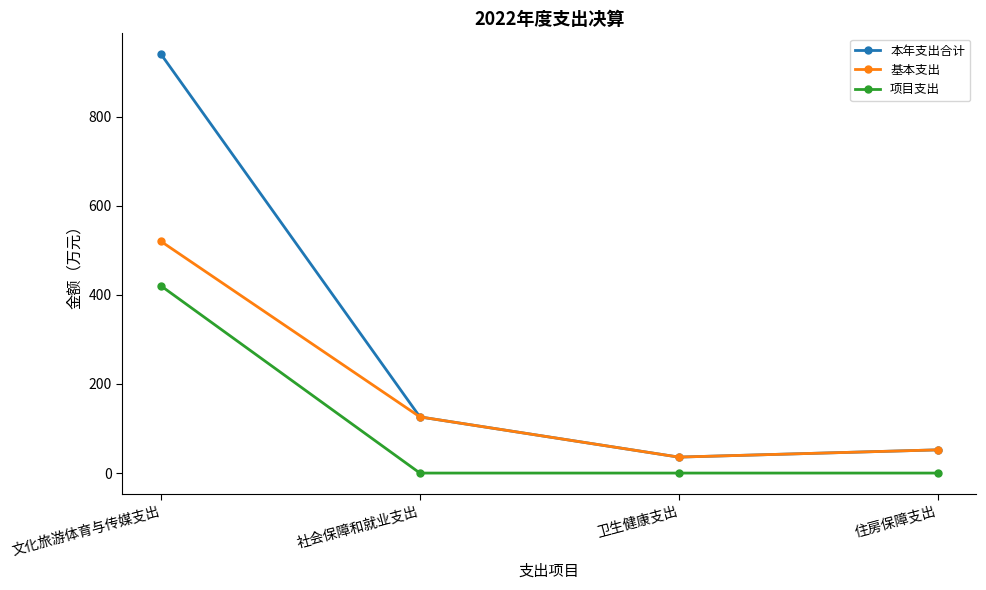

What is the total value across all series at 卫生健康支出?

71.7